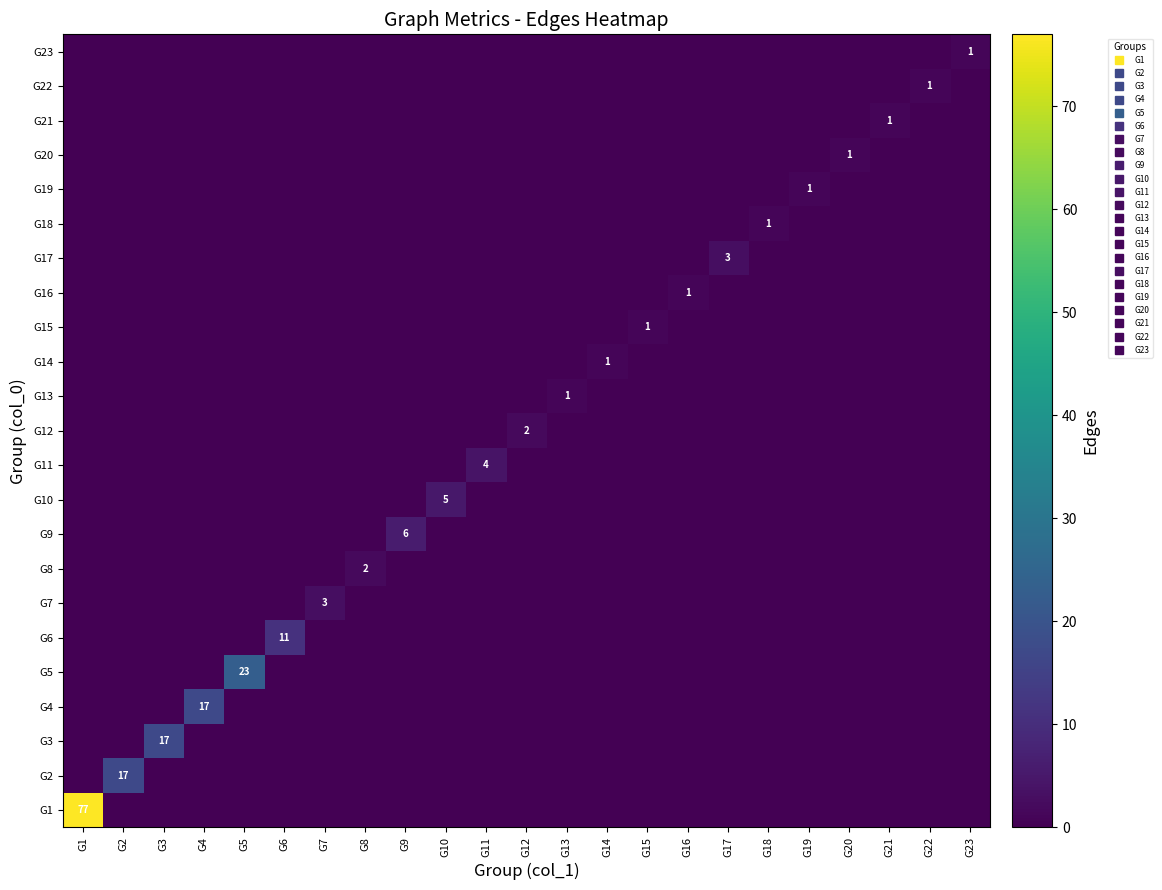

What is the greatest value displayed?

77